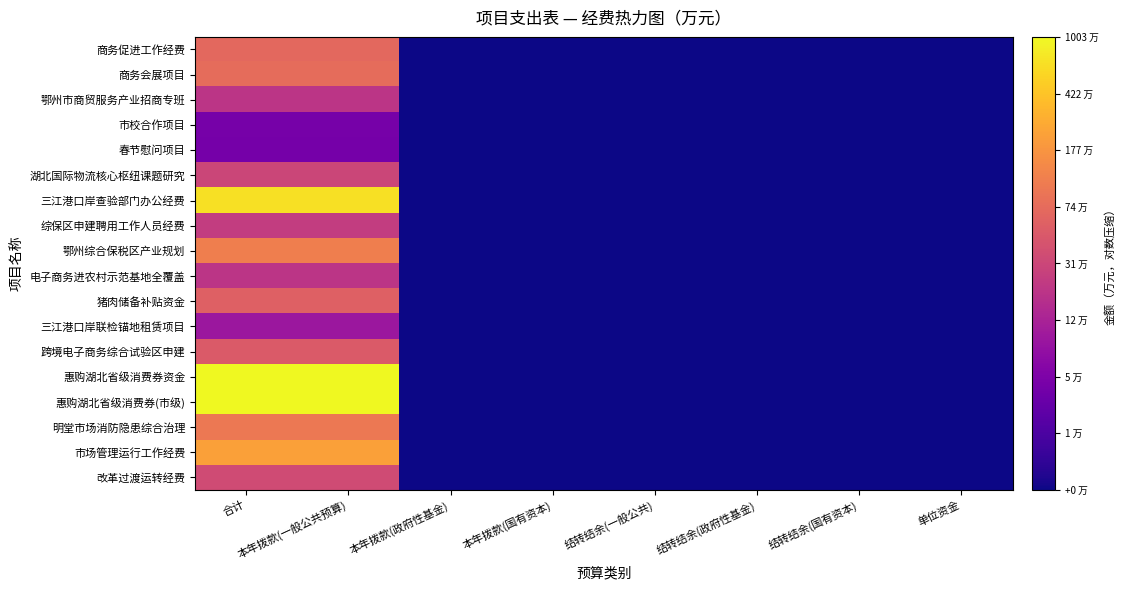

Which has a higher value, 本年拨款(国有资本) or 本年拨款(一般公共预算)?

本年拨款(一般公共预算)